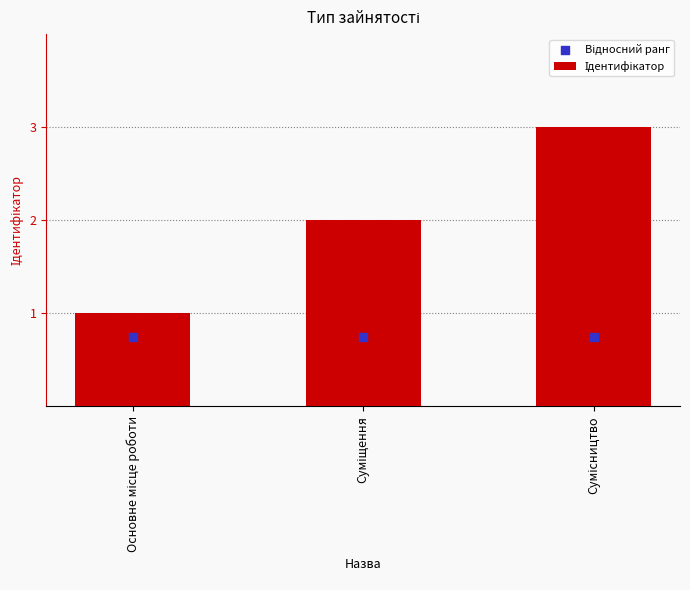

What are all the series names shown in the legend?

Ідентифікатор, Відносний ранг